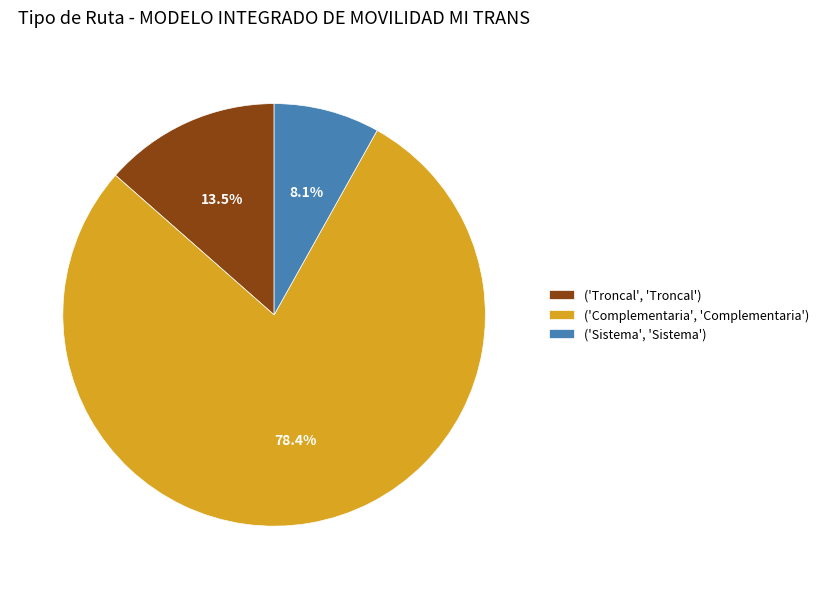

Does ('Complementaria', 'Complementaria') account for over 50% of the chart?

Yes